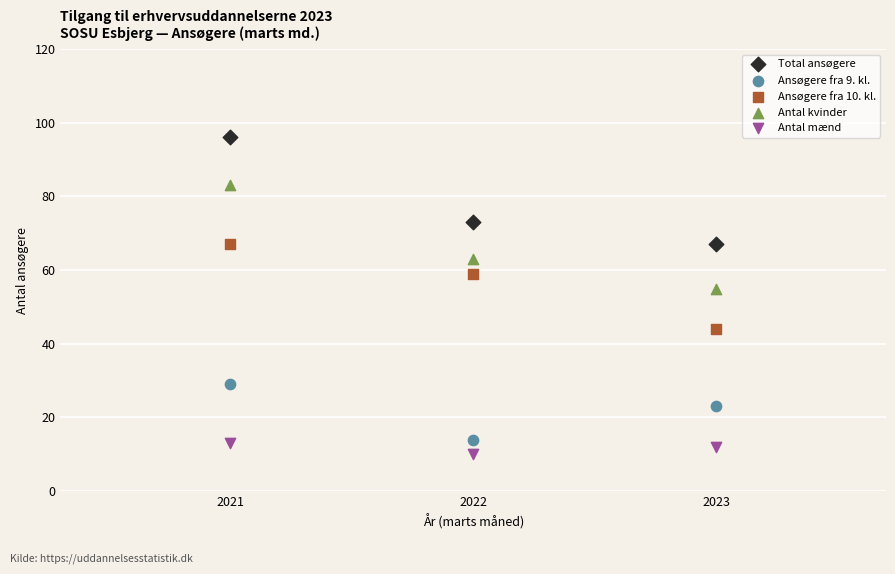

Which series has the largest Y range (max minus min)?

Total ansøgere